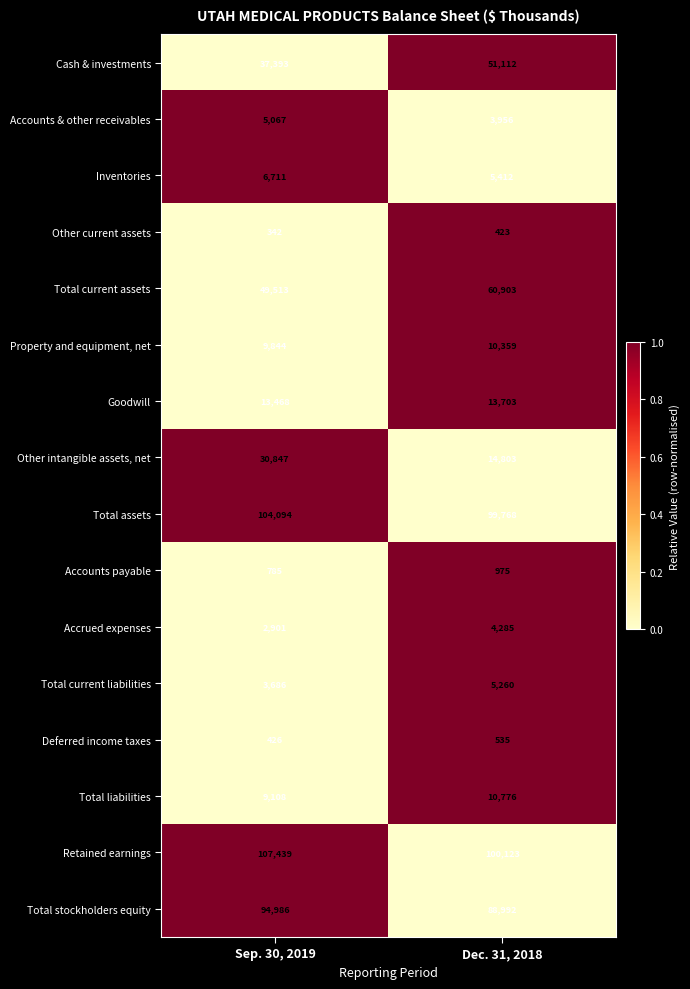

What is the approximate value of Deferred income taxes at Dec. 31, 2018?

535